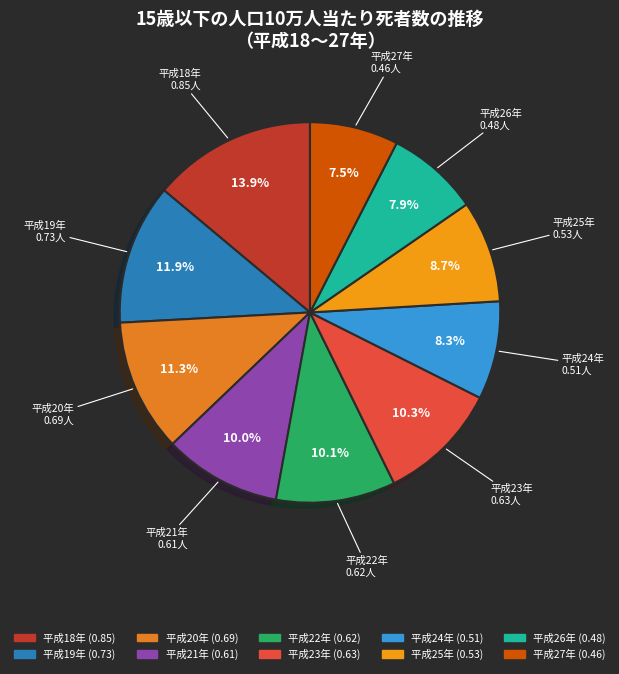

Count the number of slices in the pie.

10